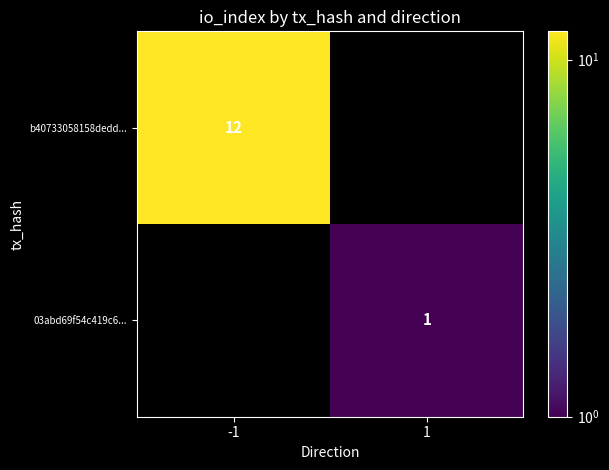

True or false: b40733058158dedd... has a value of 12 at -1.

True